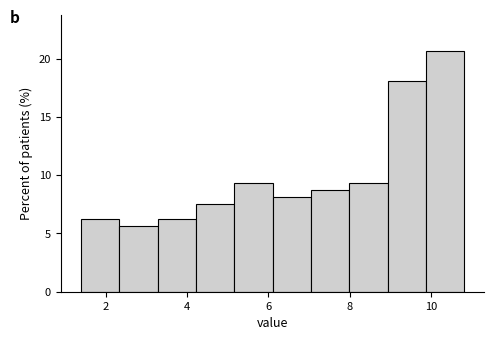

Reading left to right, transcribe this chart: for each bar, give the range it covers on the x-axis and its height. Neither the bar edges nor the heights are printed on the chart, so give them approximately, as read against the axes.

1.4 to 2.4: 6.5
2.4 to 3.2: 5.5
3.2 to 4.2: 6.5
4.2 to 5.2: 7.5
5.2 to 6.2: 9.5
6.2 to 7.0: 8.0
7.0 to 8.0: 9.0
8.0 to 9.0: 9.5
9.0 to 9.8: 18.0
9.8 to 10.8: 20.5